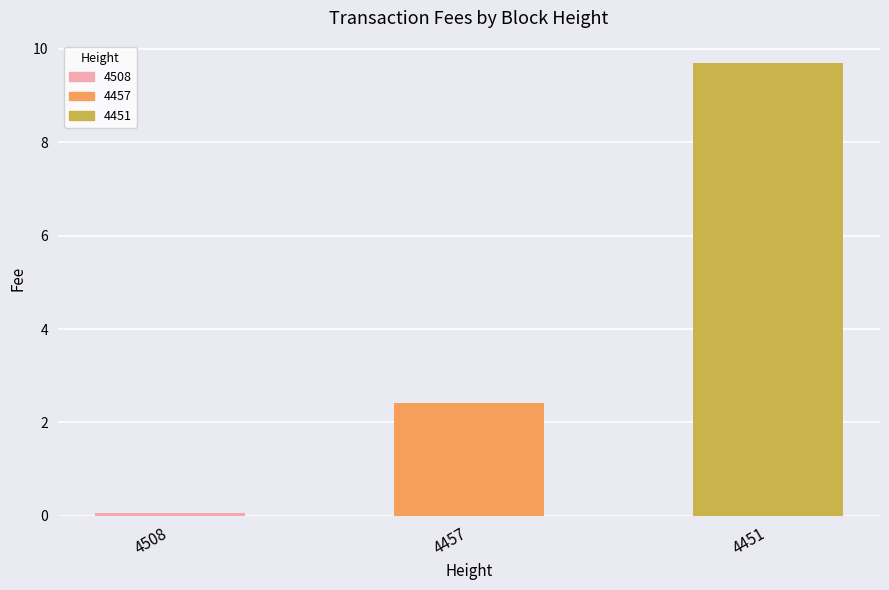

What is the greatest value displayed?

9.7